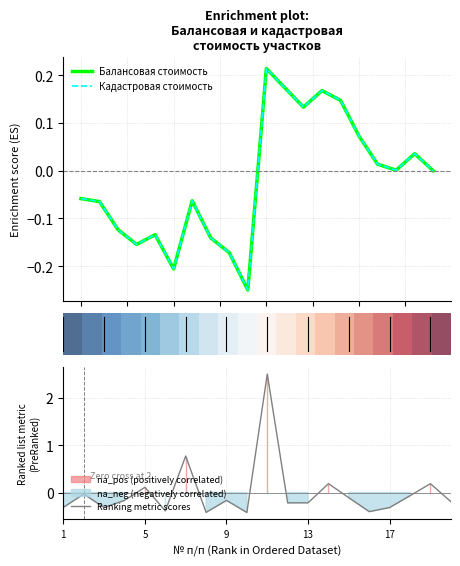

What is the lowest value of the Ranking metric scores series?

-0.4